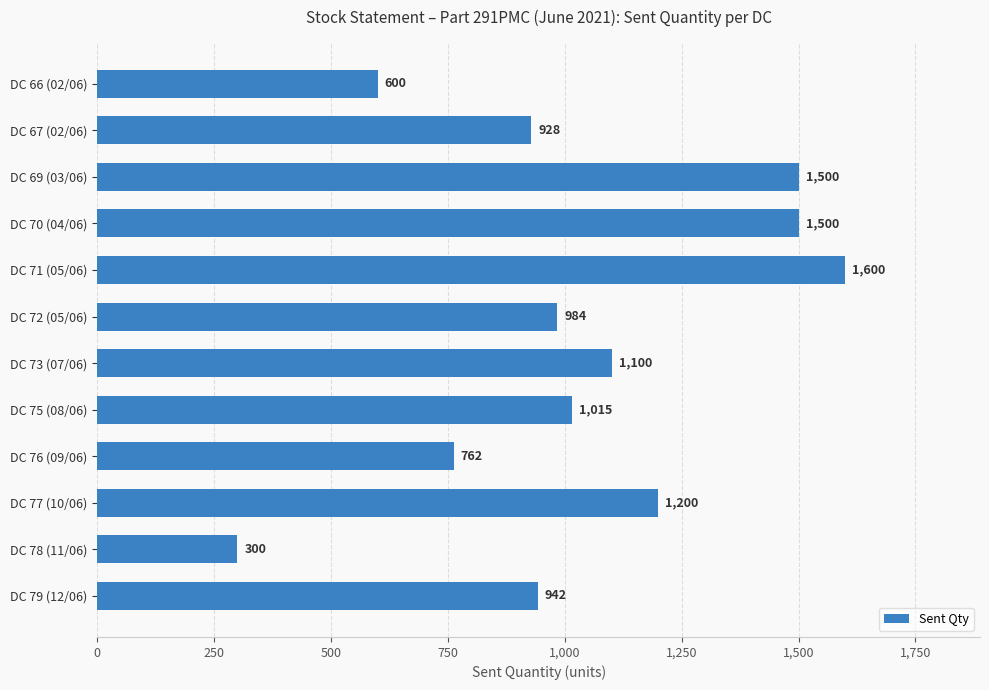

At which label is the value closest to 950?

DC 79 (12/06)